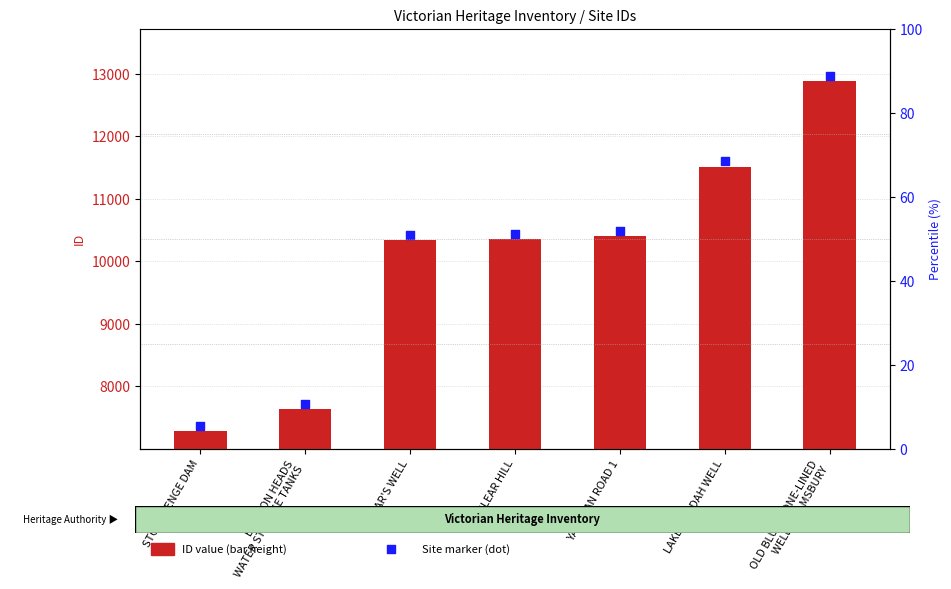

Which series has the largest Y range (max minus min)?

ID value